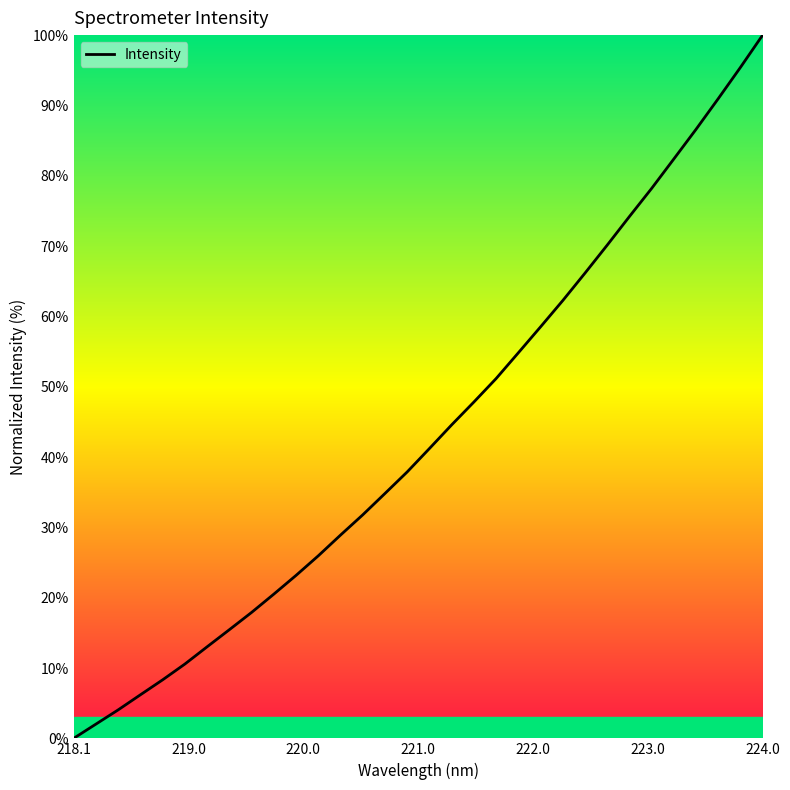

What is the difference between the maximum and minimum values?

100.0